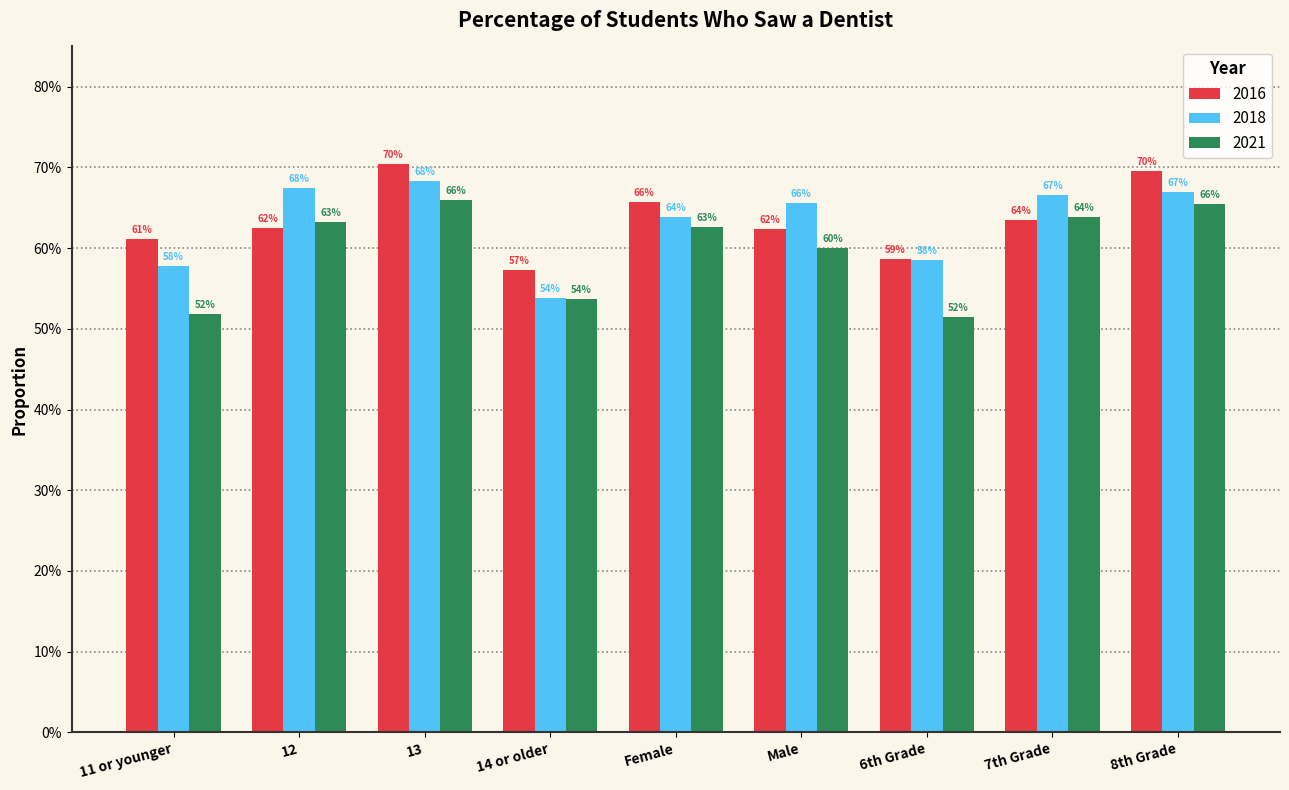

What are all the series names shown in the legend?

2016, 2018, 2021